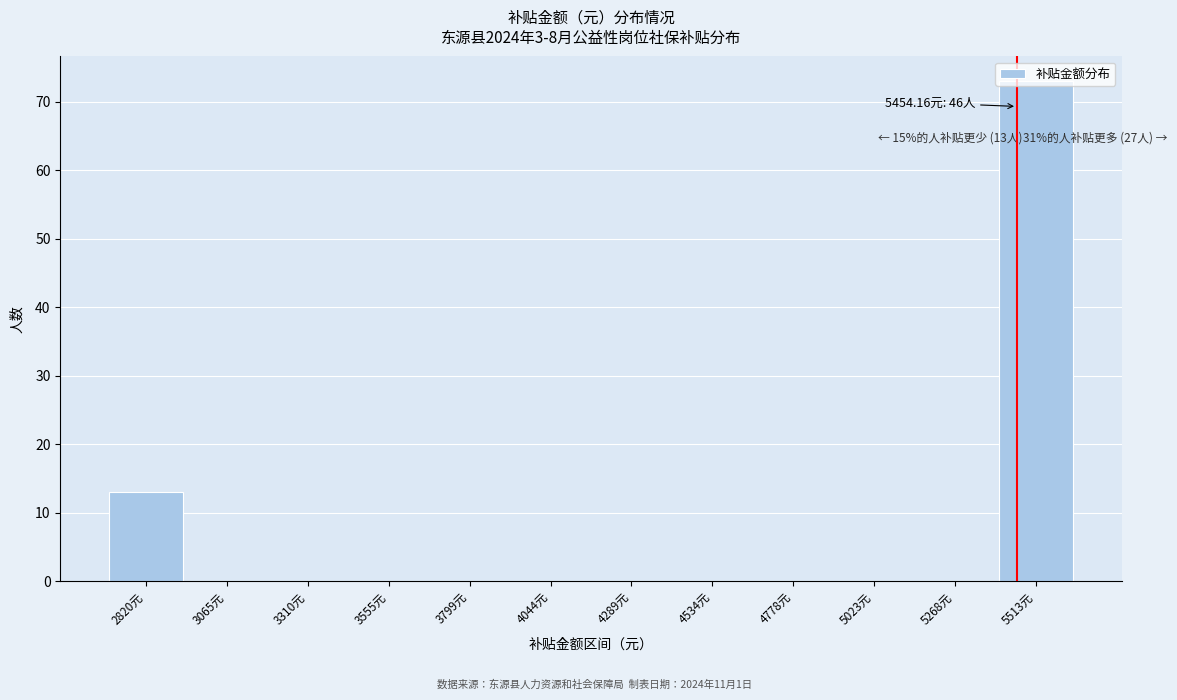

Which range on the x-axis has the tallest bar?

5400 to 5650